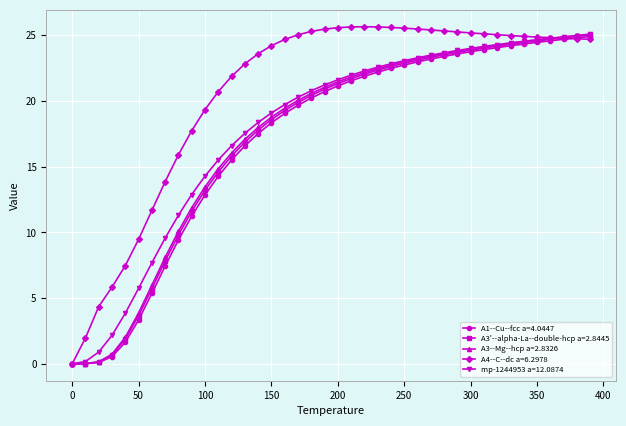

What is the maximum value for A1--Cu--fcc a=4.0447?

24.9